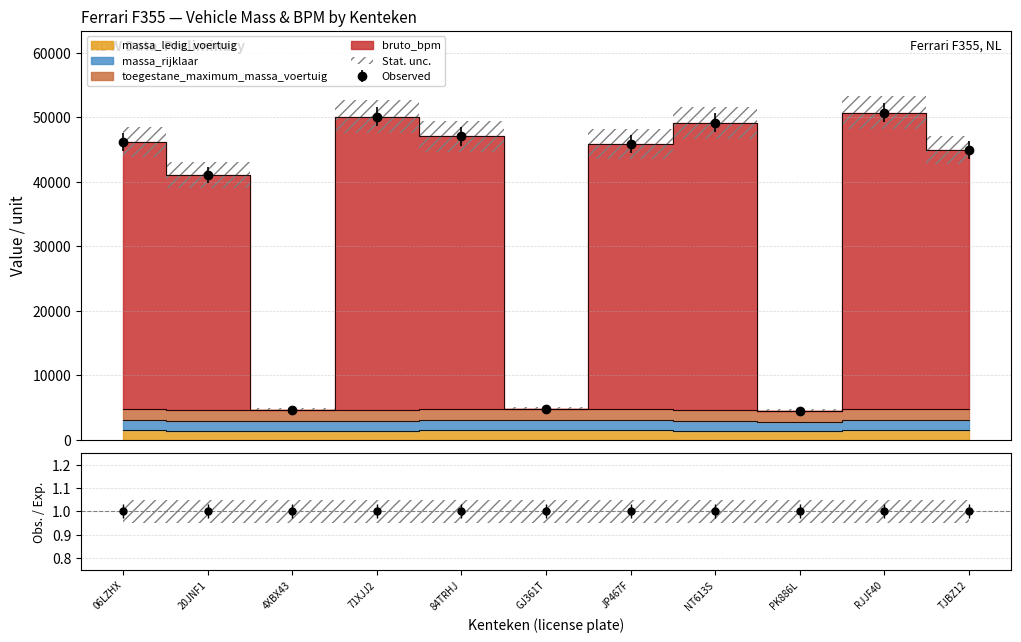

Is this an area chart (filled region under the line)?

No